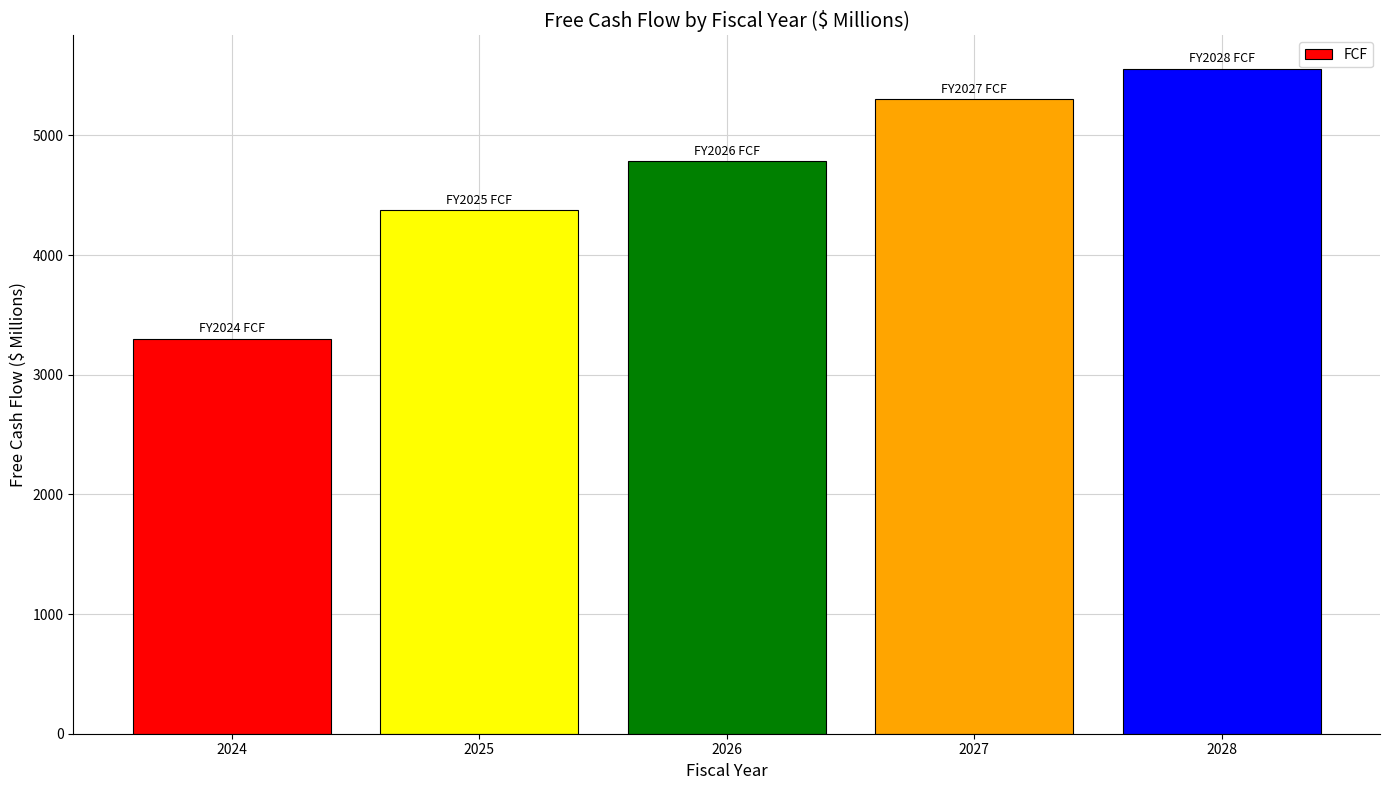

What is the difference between the values at 2028 and 2025?

1184.8